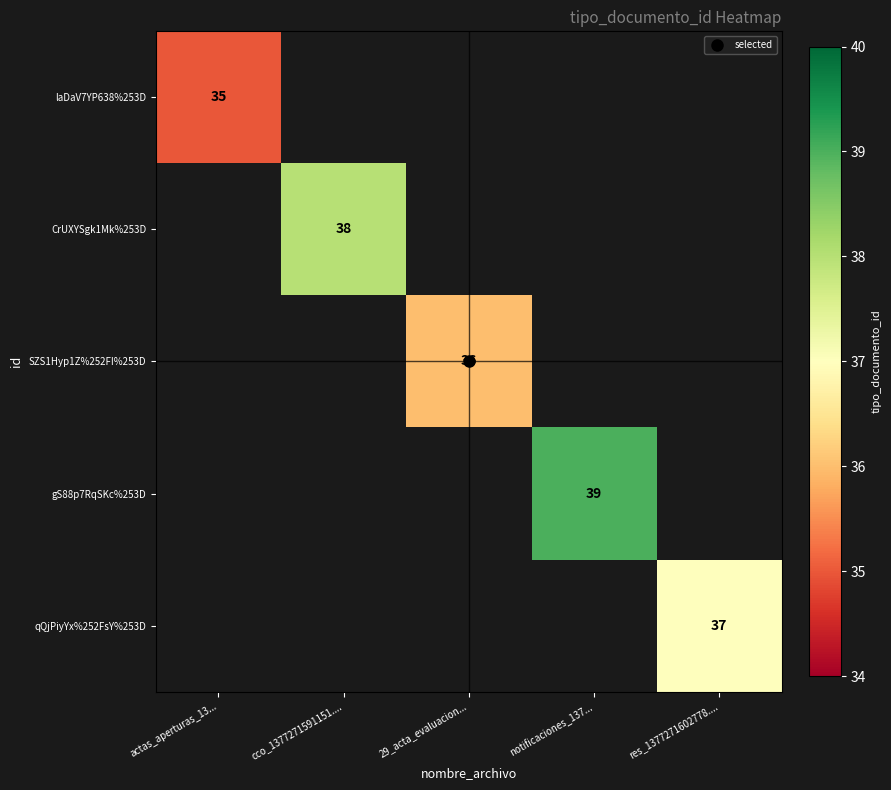

How many series are shown in this chart?

5